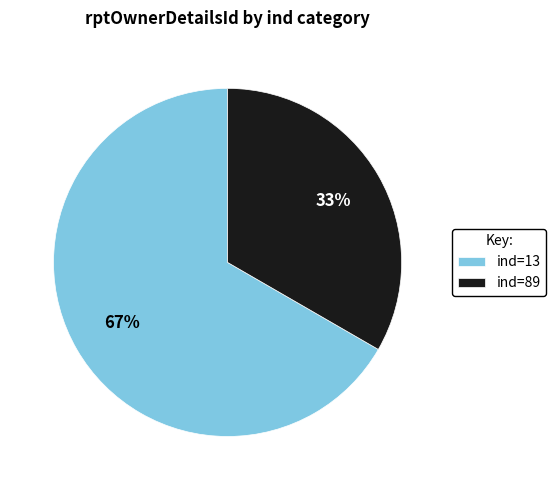

How many segments does this pie chart have?

2